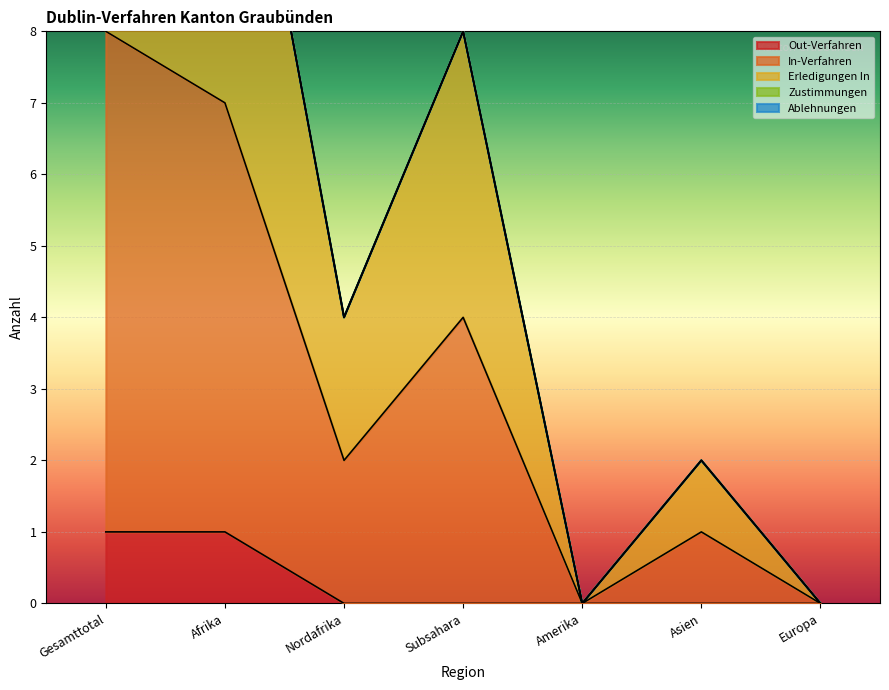

Which series has the largest range (max minus min)?

In-Verfahren